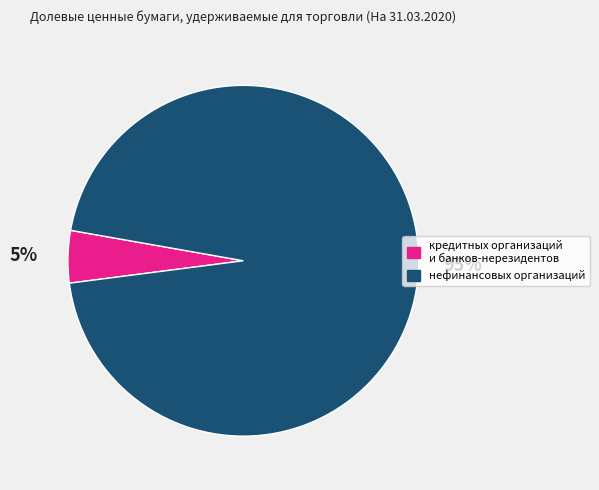

Rank the categories by value from highest to lowest.

нефинансовых организаций, кредитных организаций и банков-нерезидентов